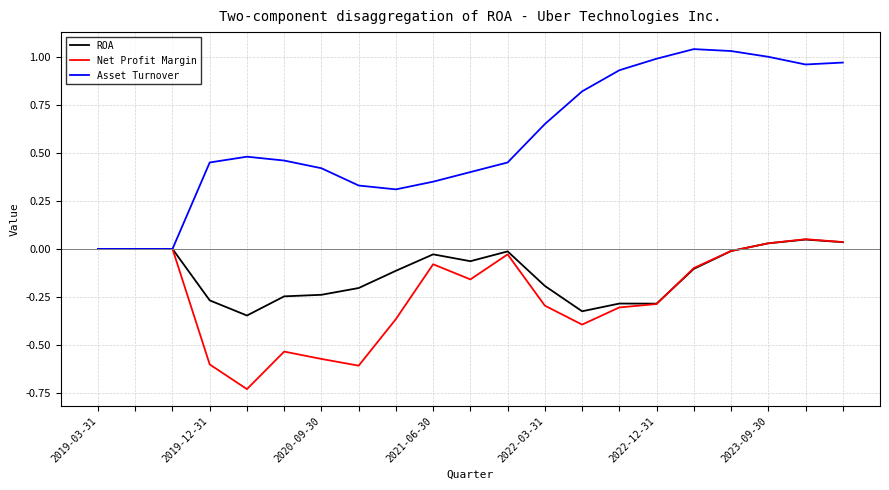

Does the chart have visible grid lines?

Yes